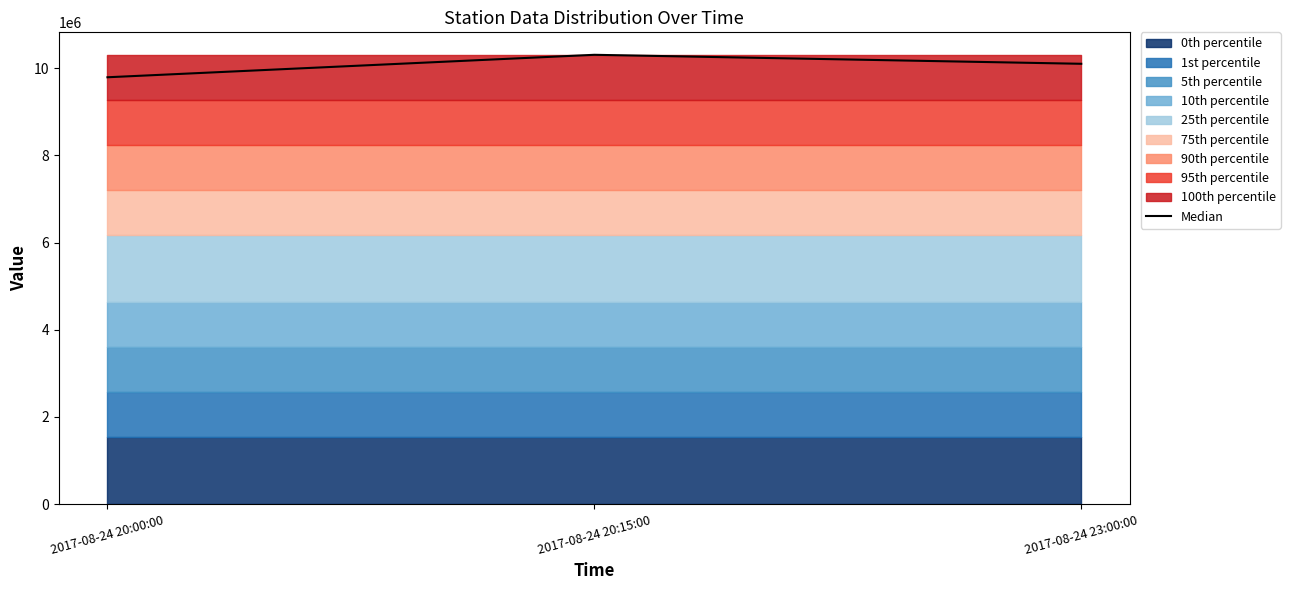

Rank the categories by value from highest to lowest.

2017-08-24 20:15:00, 2017-08-24 23:00:00, 2017-08-24 20:00:00